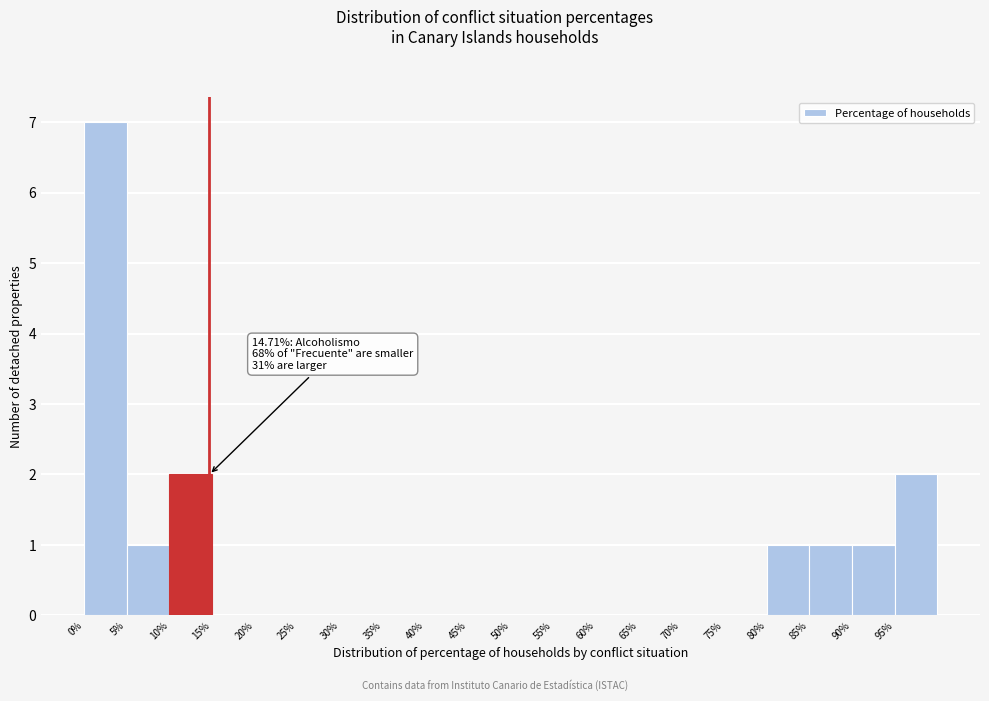

Which range on the x-axis has the tallest bar?

0 to 5